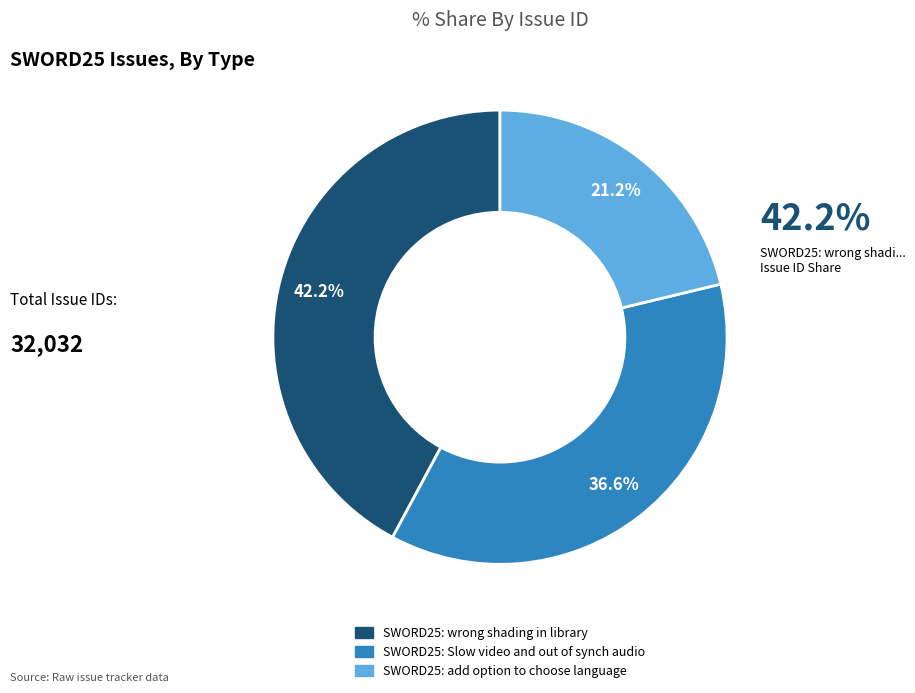

The SWORD25: wrong shading in library slice represents 35% of the pie. True or false?

False